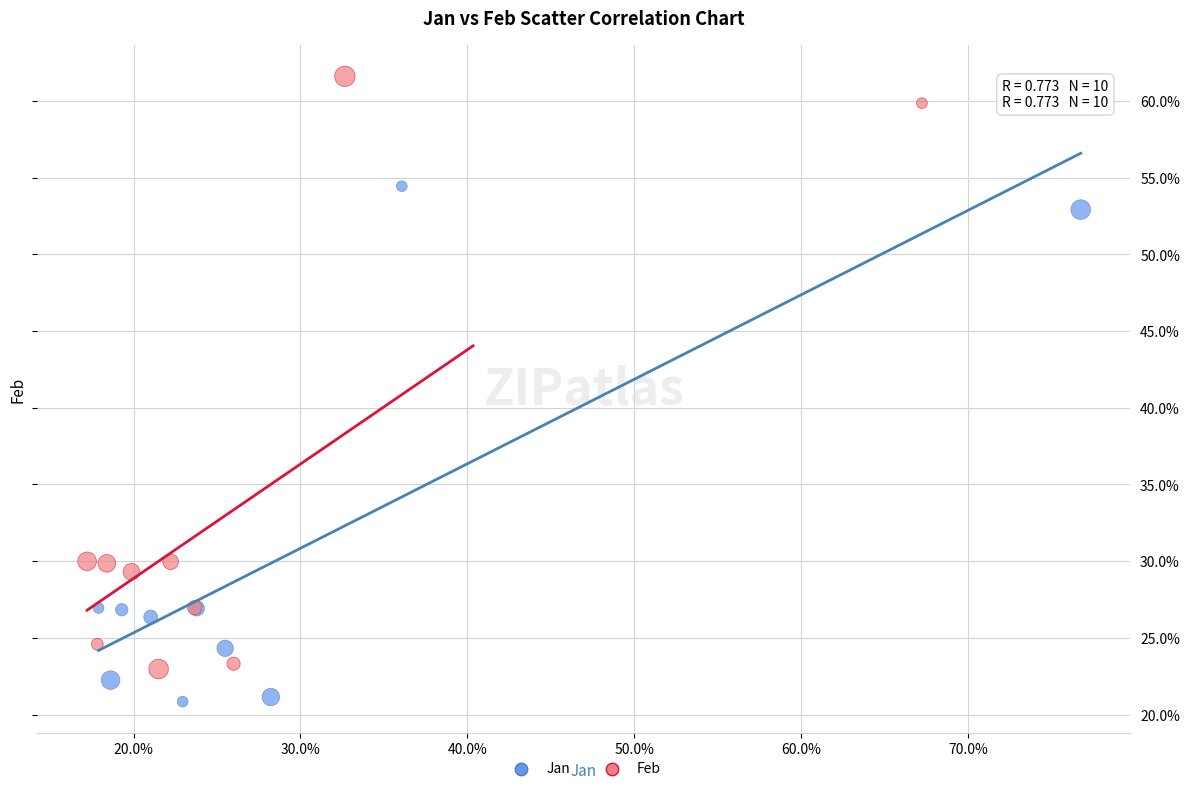

Which series reaches the maximum Y coordinate?

Feb